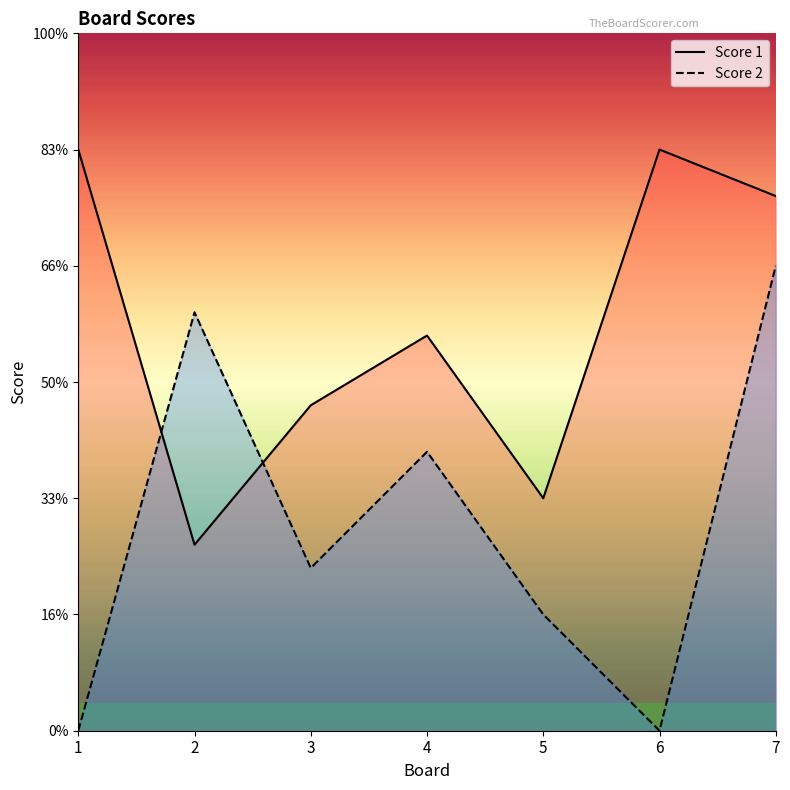

Which category has the lowest value in the Score 1 series?

2